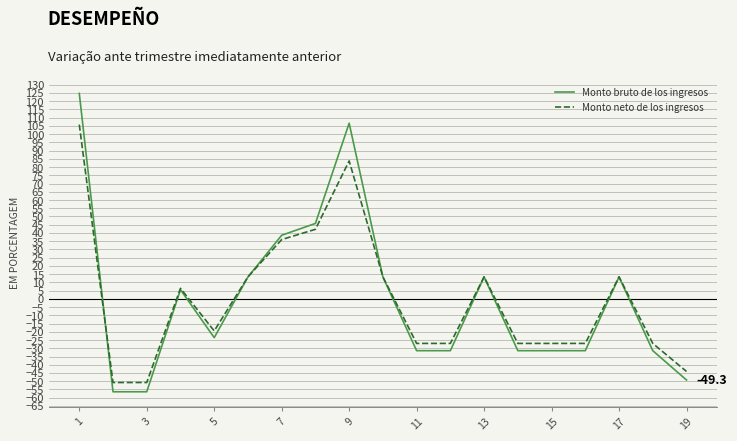

Rank the series by their maximum value, from lowest to highest.

Monto neto de los ingresos, Monto bruto de los ingresos